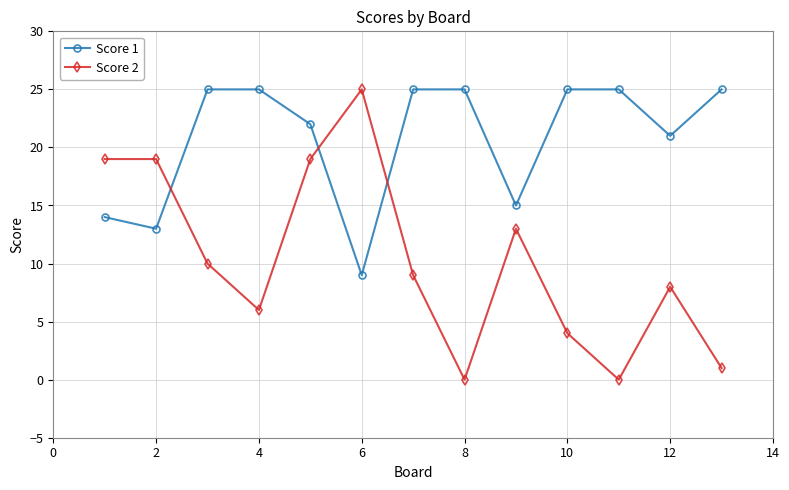

Which series has the largest total across all categories?

Score 1